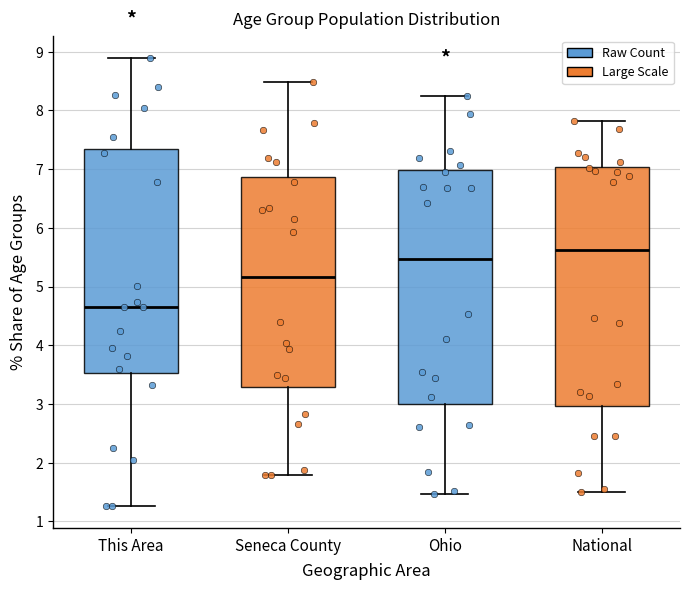

Reading left to right, read every box against the y-axis: the position of its median line, the range the box covers, and the ends of its whiskers. The values are not printed on the chart, so give them approximately, as read against the axis.

This Area: median 4.7, box 3.5 to 7.3, whiskers 1.3 to 8.9
Seneca County: median 5.2, box 3.3 to 6.9, whiskers 1.8 to 8.5
Ohio: median 5.5, box 3.0 to 7.0, whiskers 1.5 to 8.2
National: median 5.6, box 3.0 to 7.0, whiskers 1.5 to 7.8